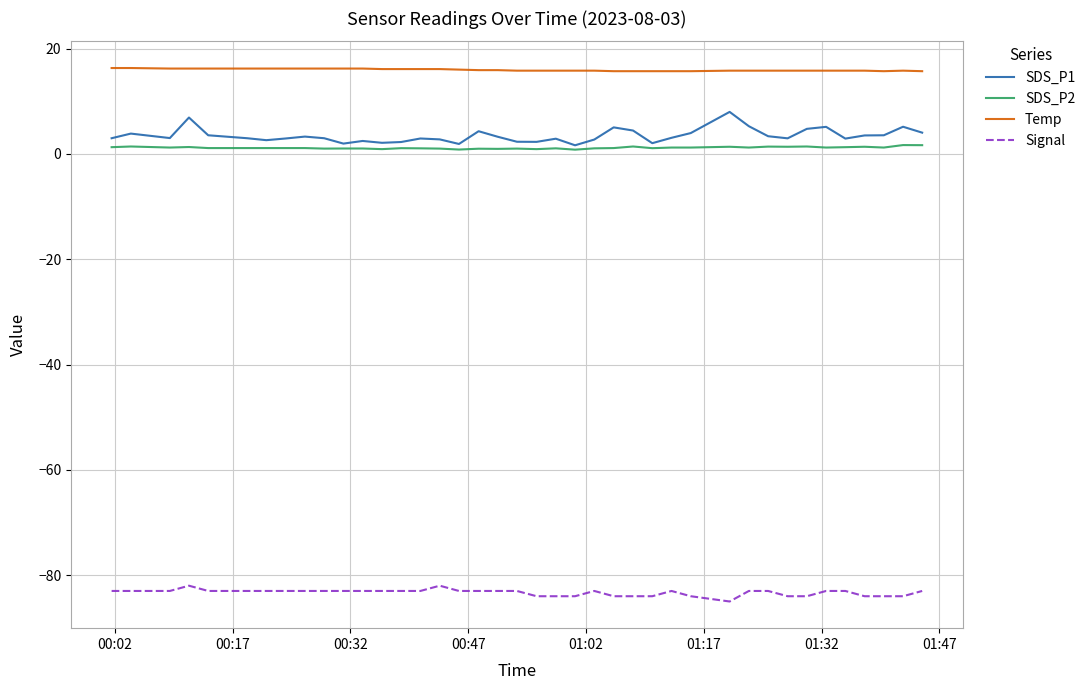

True or false: SDS_P2 and Temp cross at least once.

False